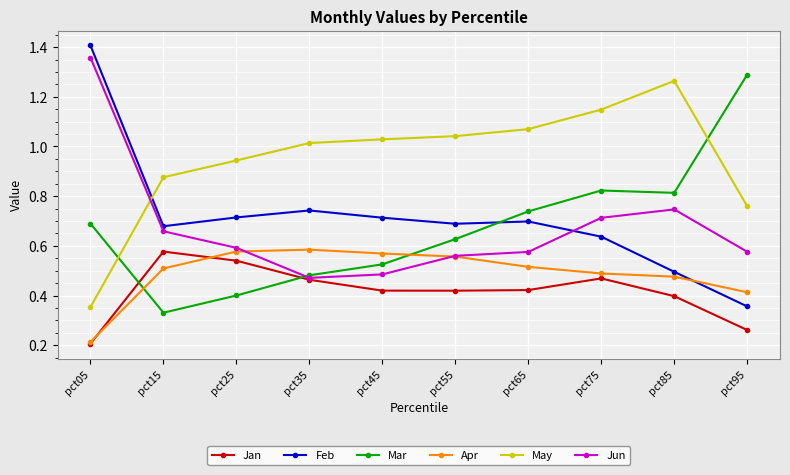

How many Apr values are between 0 and 1?

10